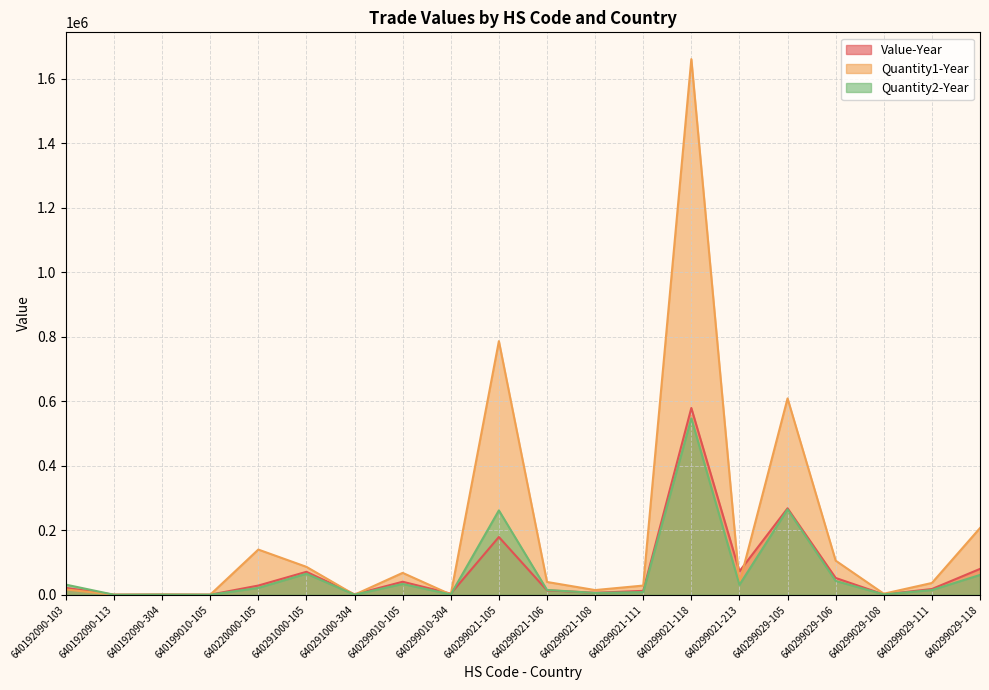

How many distinct data groups are displayed?

3